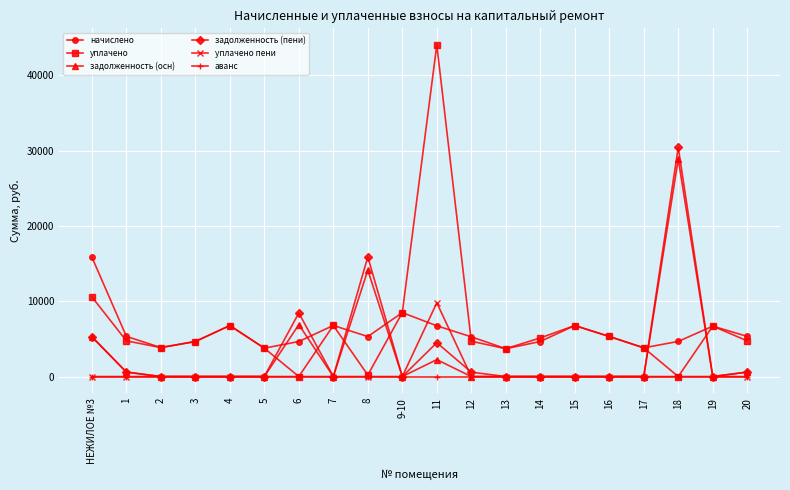

True or false: уплачено пени and задолженность (пени) cross at least once.

True